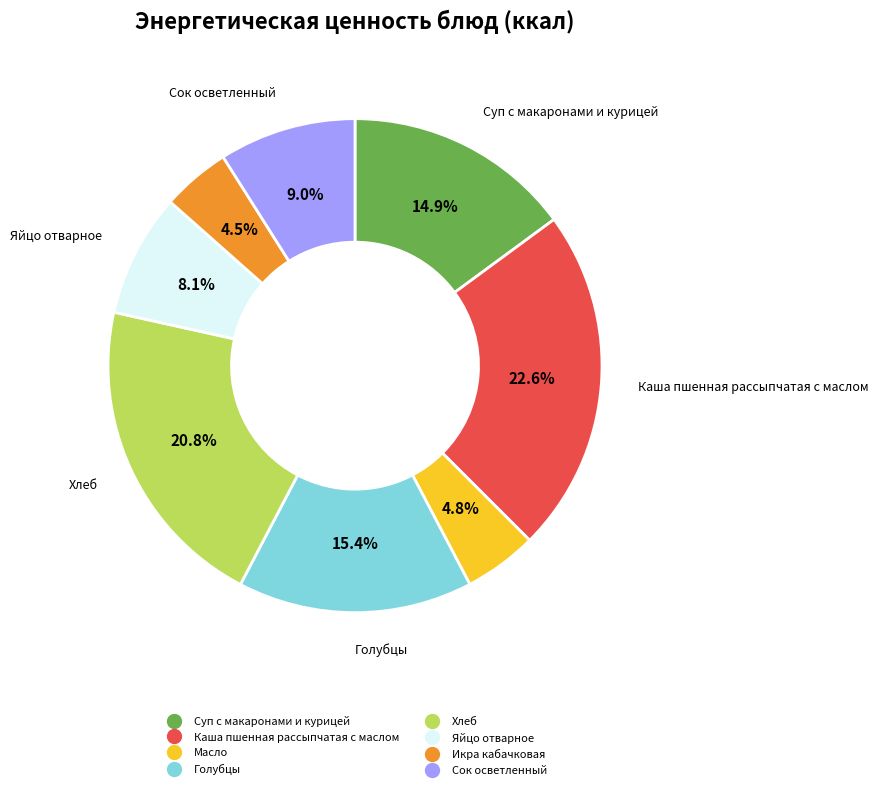

Which category has the biggest portion of the pie?

Каша пшенная рассыпчатая с маслом